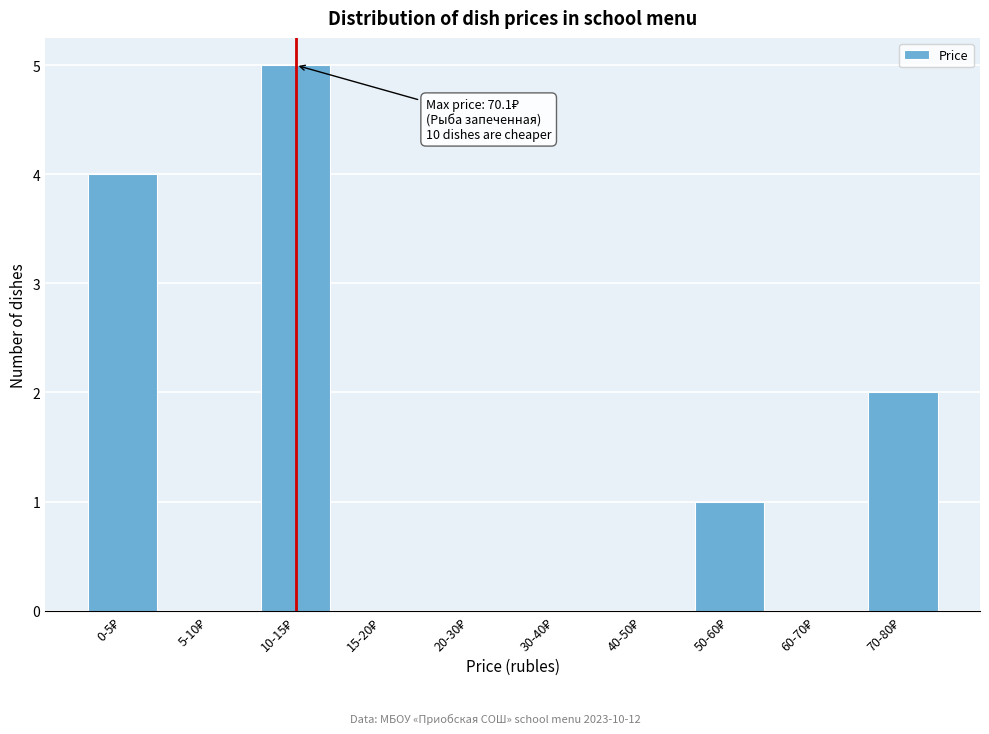

What is the maximum value shown in the chart?

5